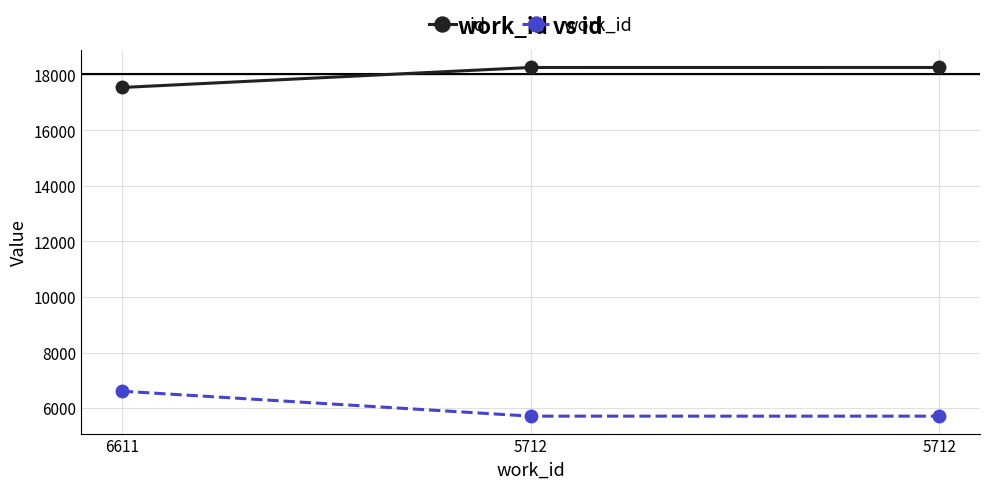

What are all the series names shown in the legend?

id, work_id